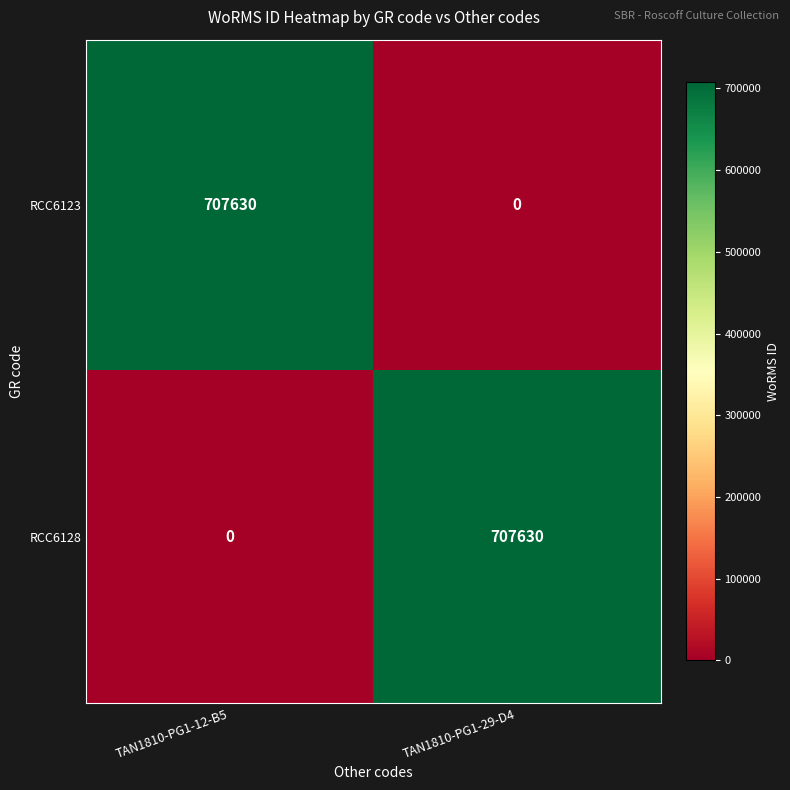

What is the sum of all RCC6123 values?

707630